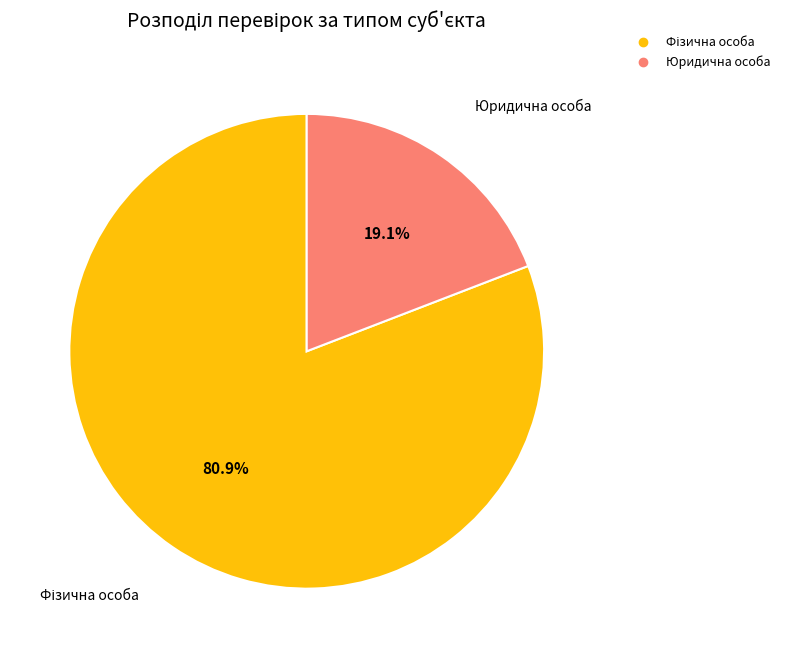

What is the smallest slice in the pie chart?

Юридична особа